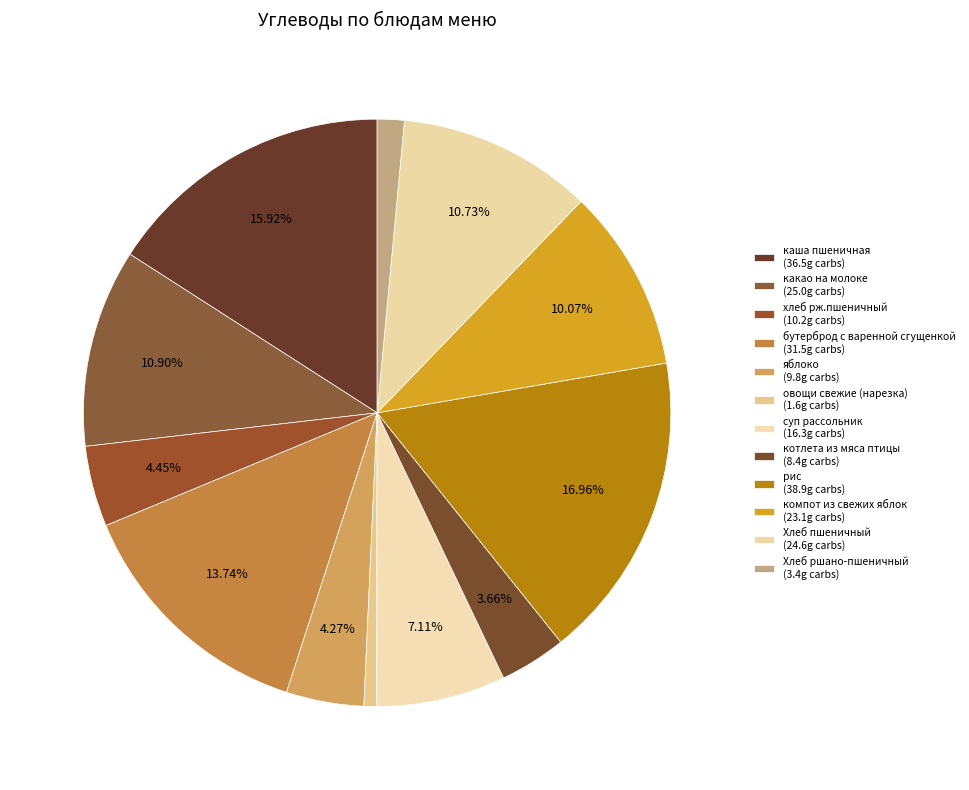

Count the number of slices in the pie.

12